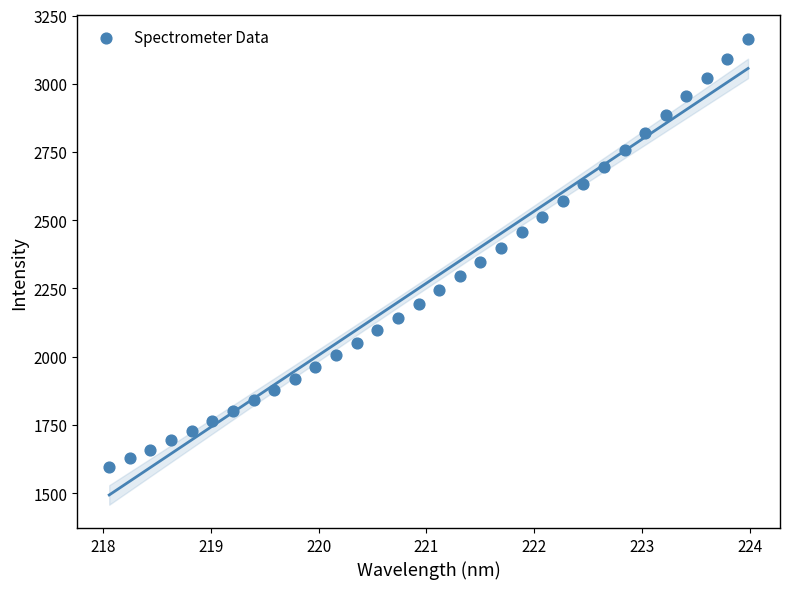

What is the range of Y values (max minus min)?

1569.6